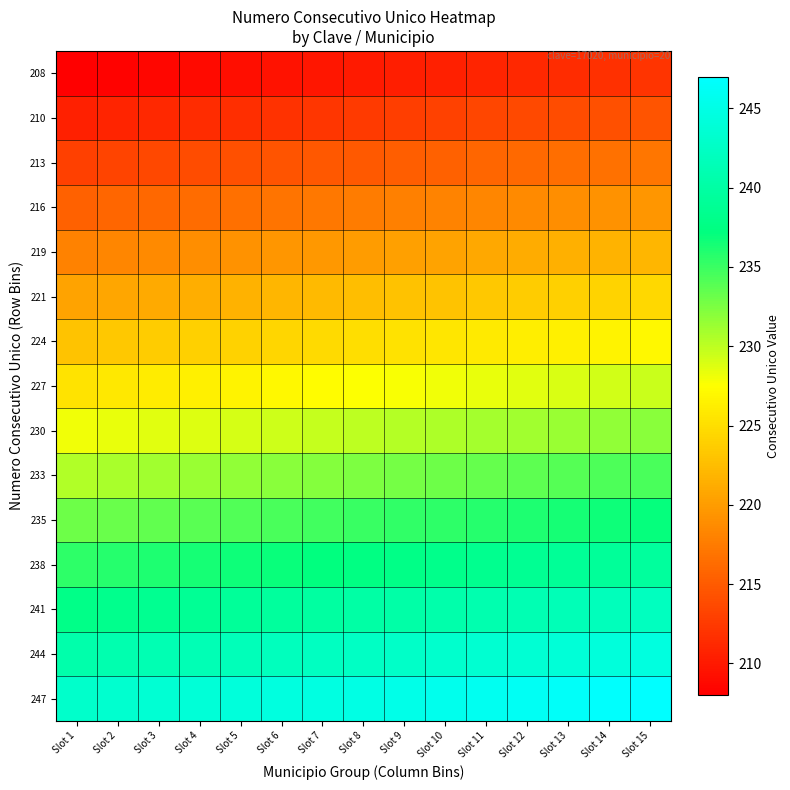

Count the number of categories in the chart.

15